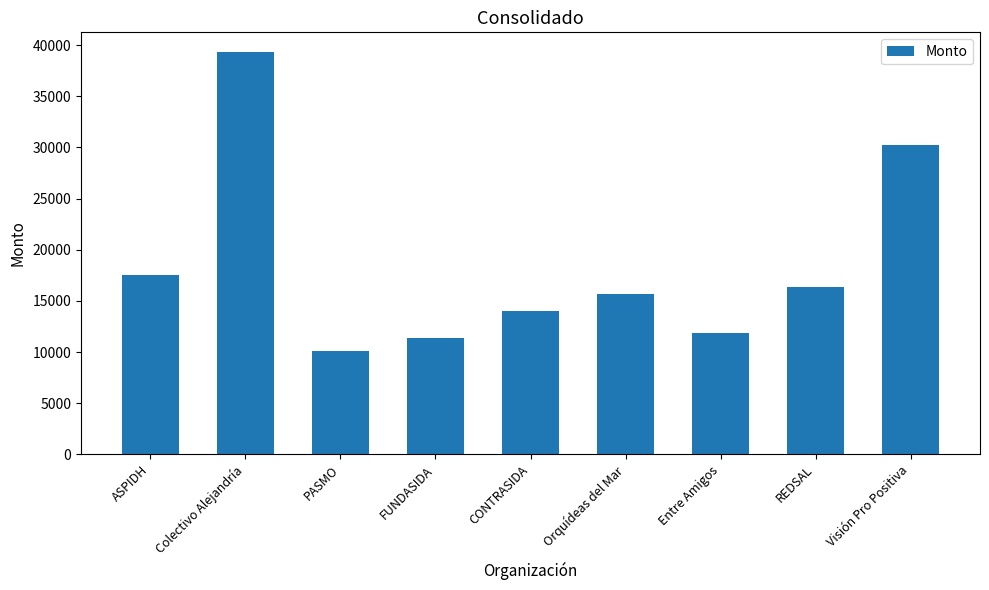

Rank the categories by value from highest to lowest.

Colectivo Alejandría, Visión Pro Positiva, ASPIDH, REDSAL, Orquídeas del Mar, CONTRASIDA, Entre Amigos, FUNDASIDA, PASMO